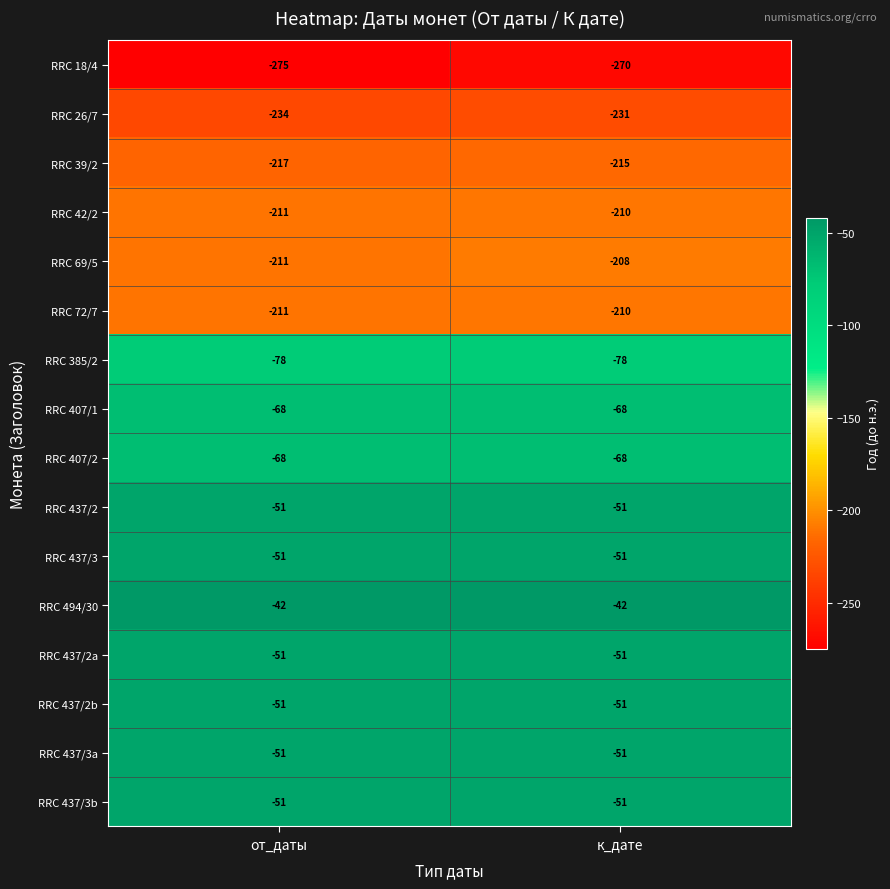

True or false: RRC 42/2 has a value of -295 at к_дате.

False